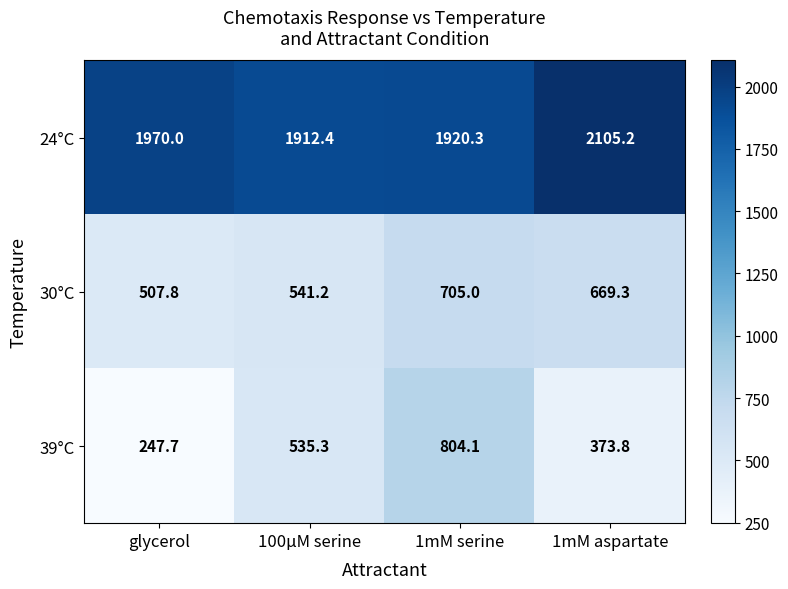

What is the approximate value of 39°C at 100µM serine?

535.3